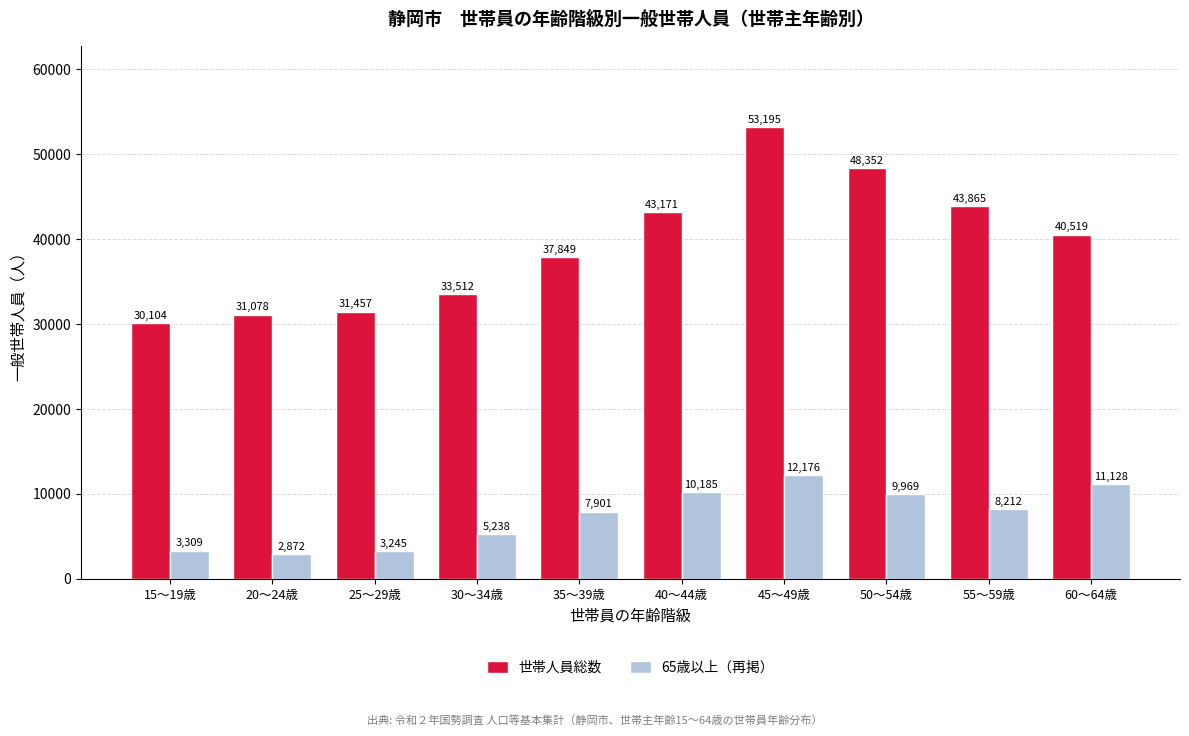

Rank the series by their maximum value, from highest to lowest.

世帯人員総数, 65歳以上（再掲）